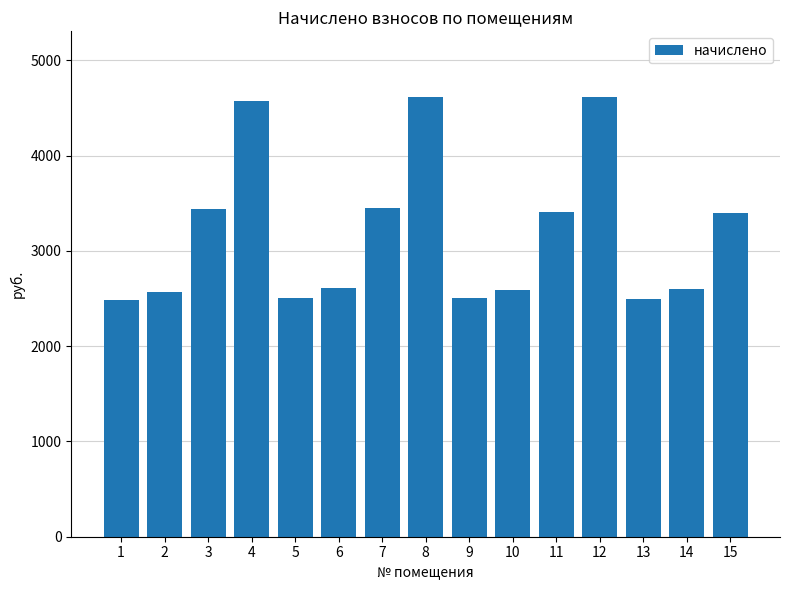

Between 8 and 15, which is larger?

8